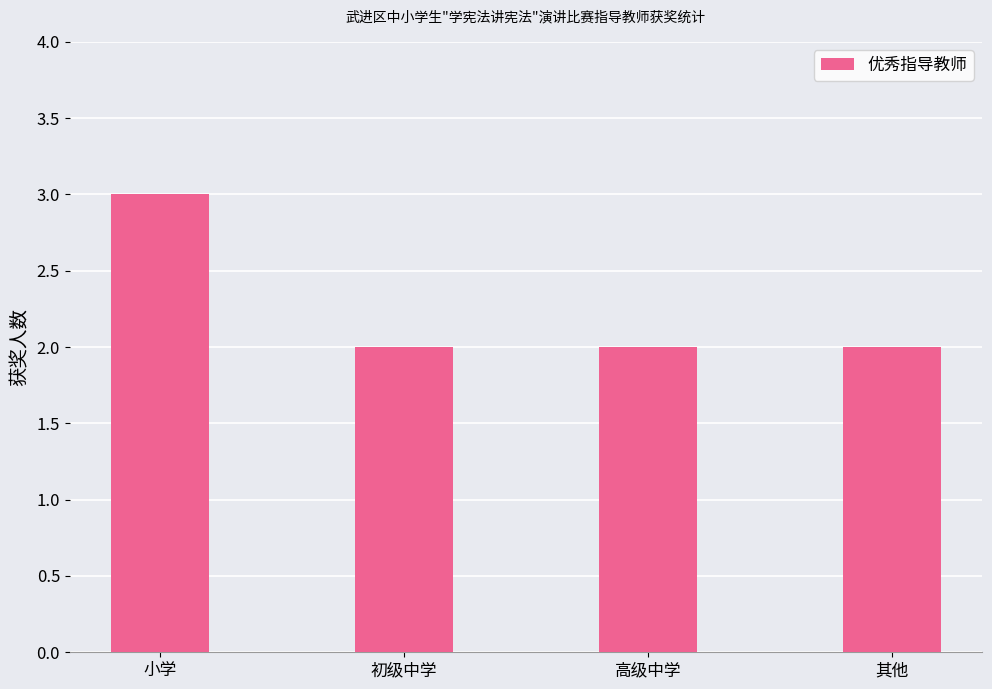

What is the minimum value shown in the chart?

2